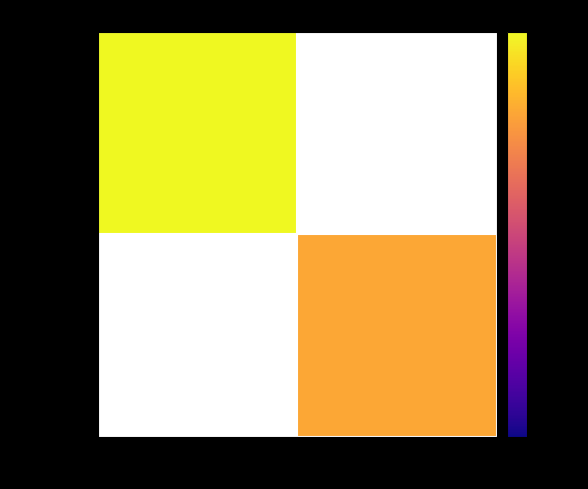

Which has a higher value, 1 or -1?

-1